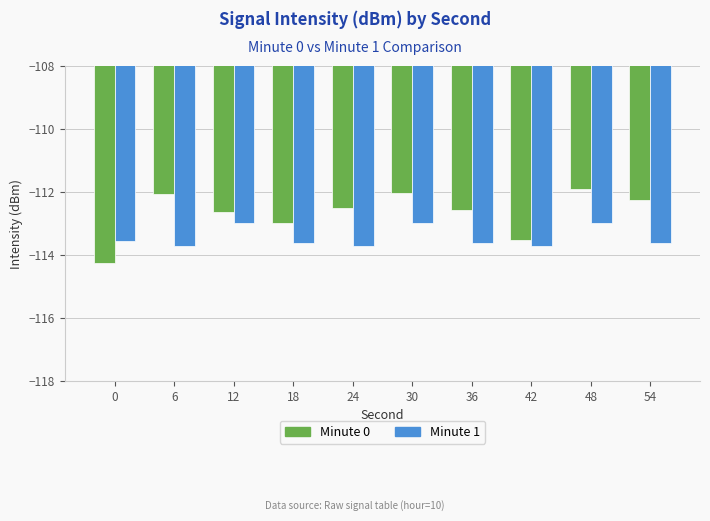

True or false: Minute 0 has a value of -112.1 at 6.

True